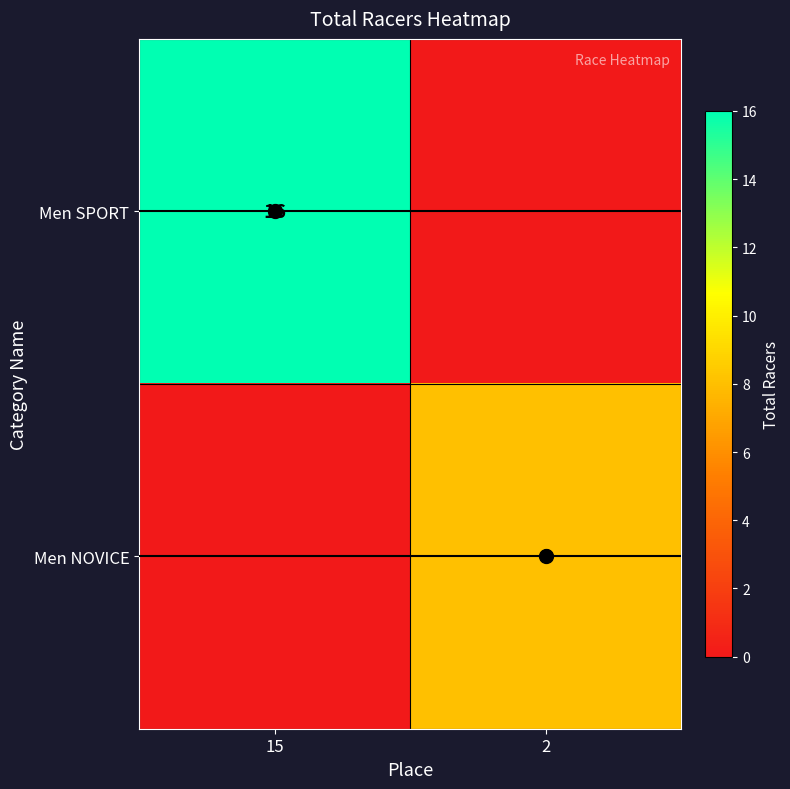

At which category does the chart reach its peak across all series?

15